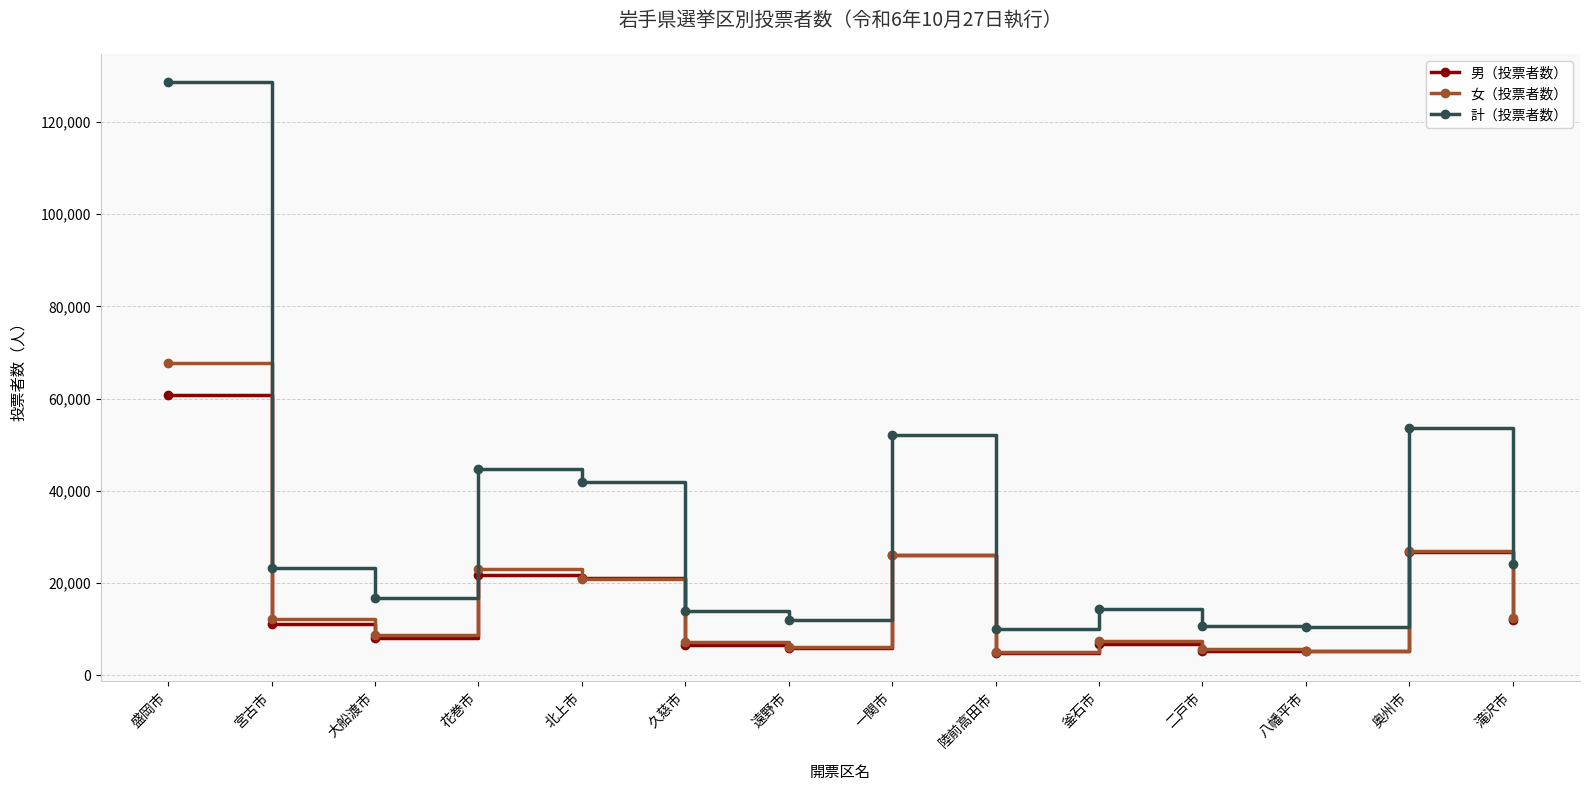

True or false: 計（投票者数） and 女（投票者数） cross at least once.

False